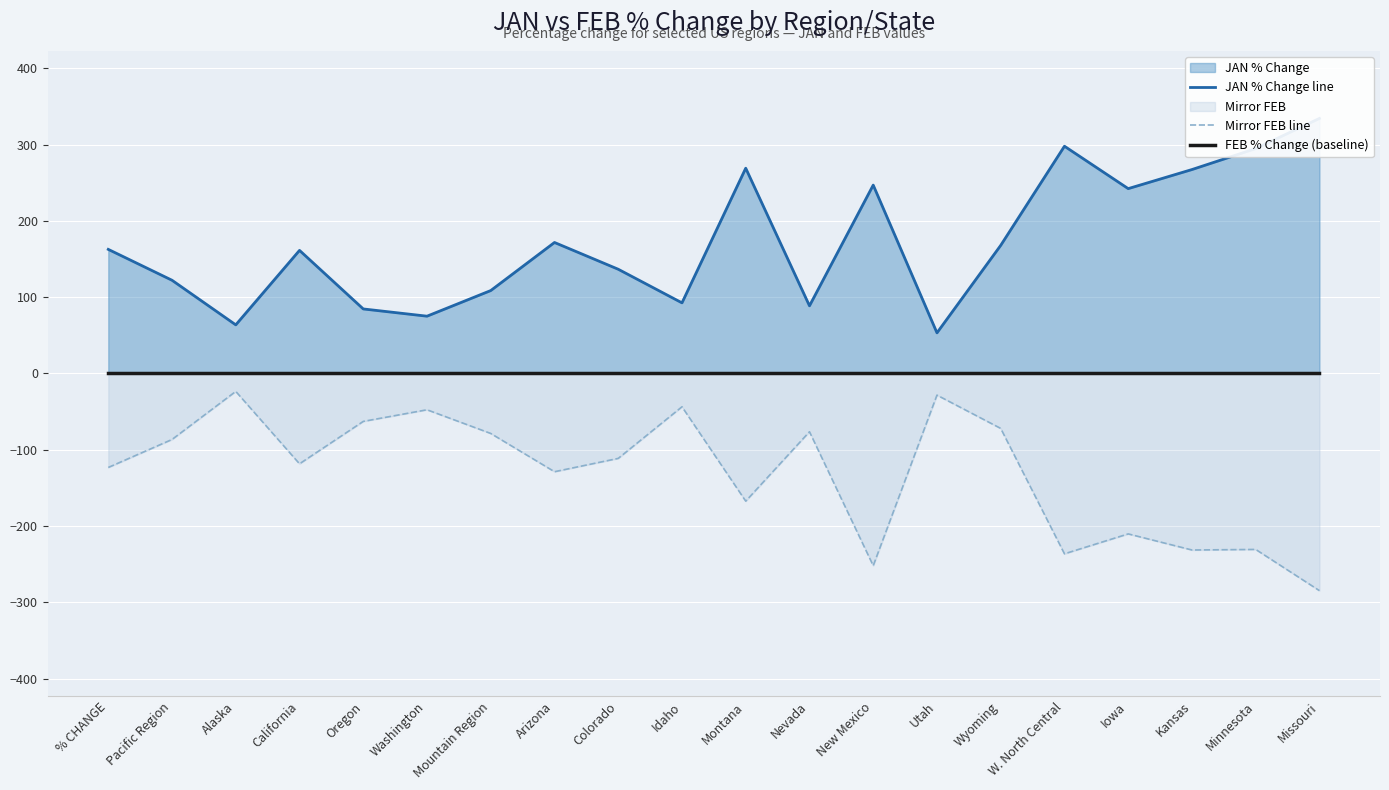

In Mirror FEB line, how many points are higher than both neighbors (excluding endpoints)?

7